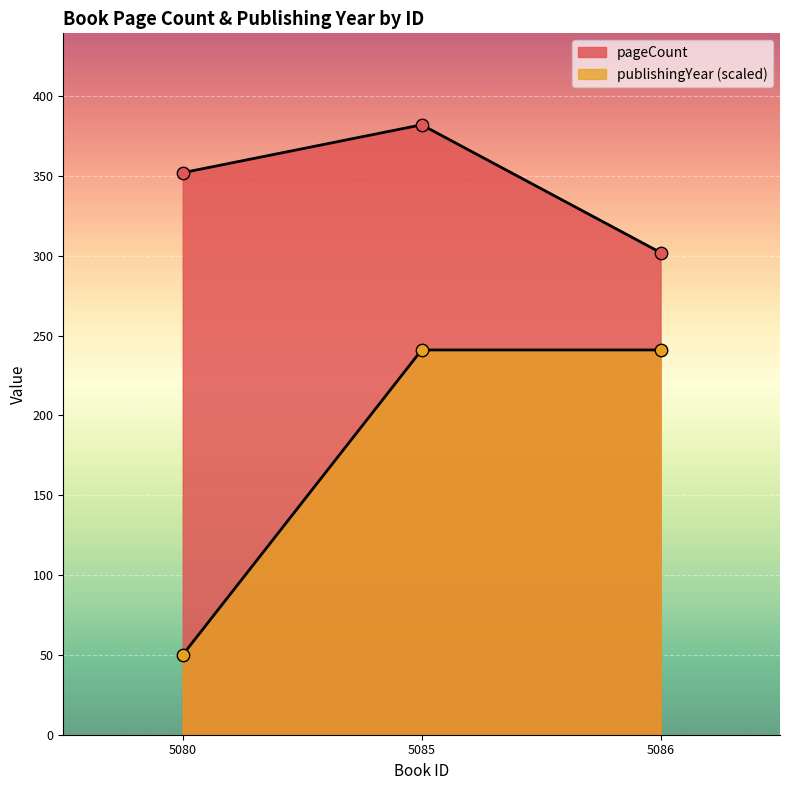

Which series has the largest total across all categories?

pageCount